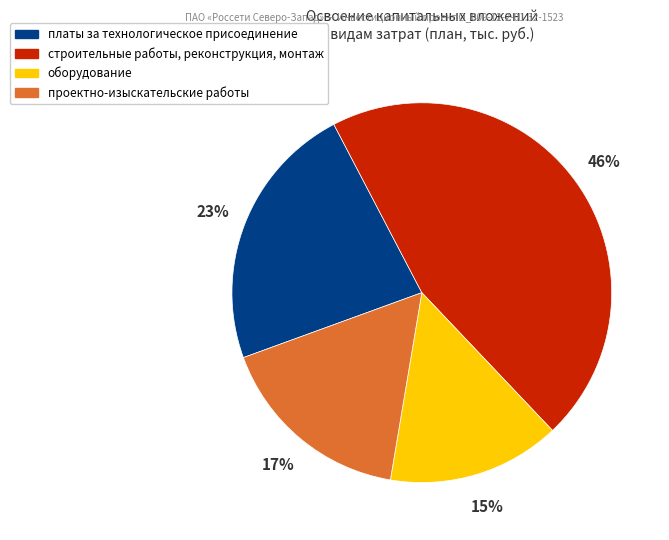

Is there a majority slice in this chart?

No